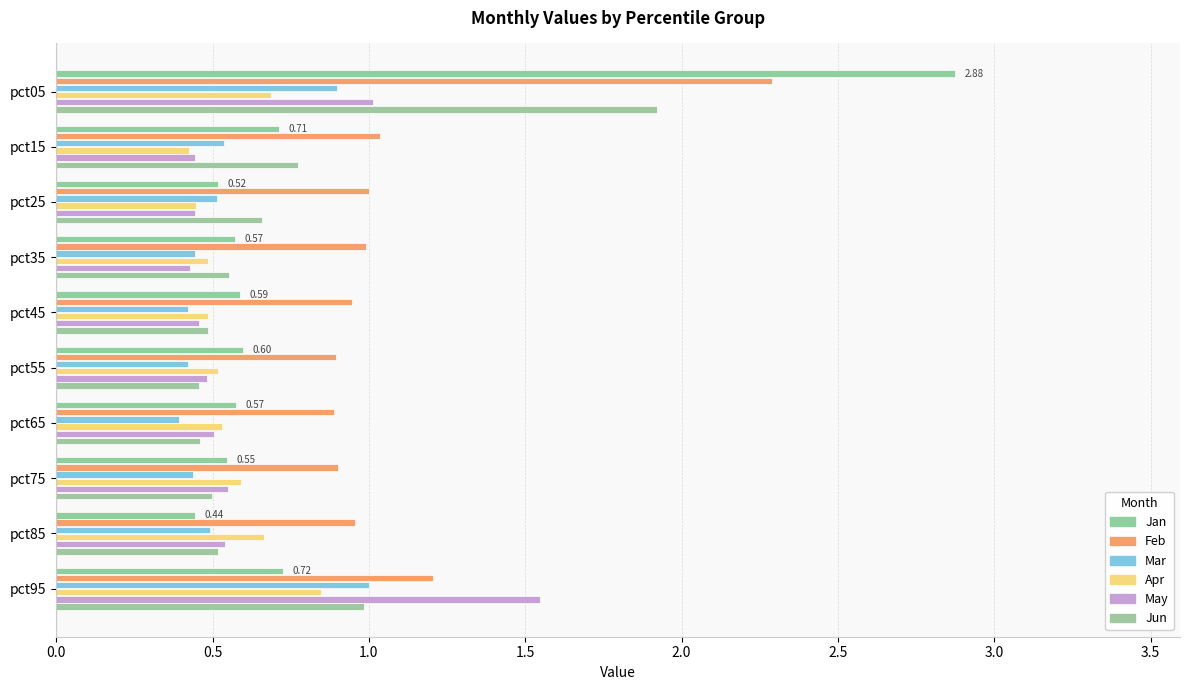

How many distinct data groups are displayed?

6